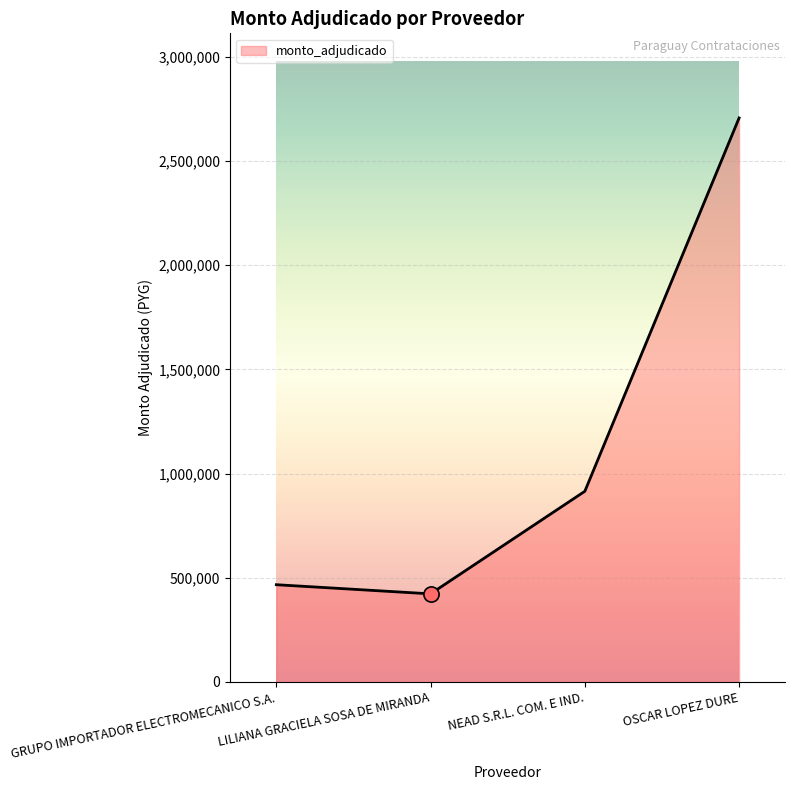

Approximately how many times larger is the value at OSCAR LOPEZ DURE compared to NEAD S.R.L. COM. E IND.?

3.0